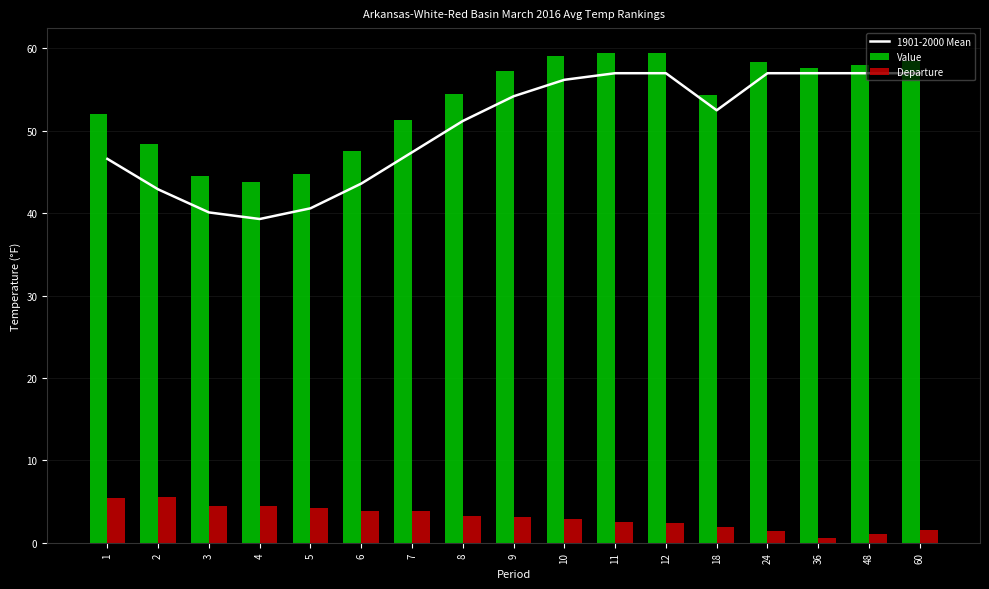

What is the approximate value of 1901-2000 Mean at 8?

51.2